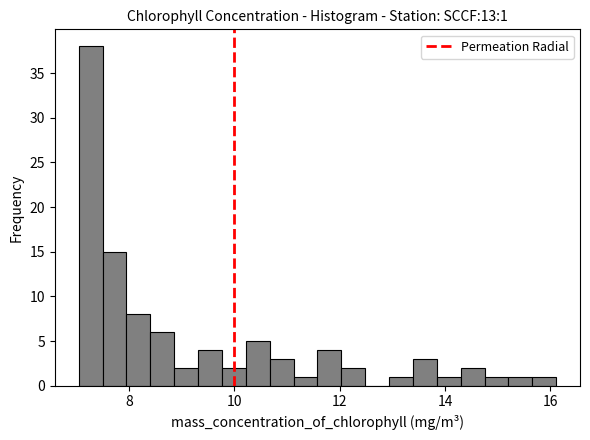

Around what value on the x-axis is the tallest bar? Give the approximate position of its centre, as read against the axis.

7.2